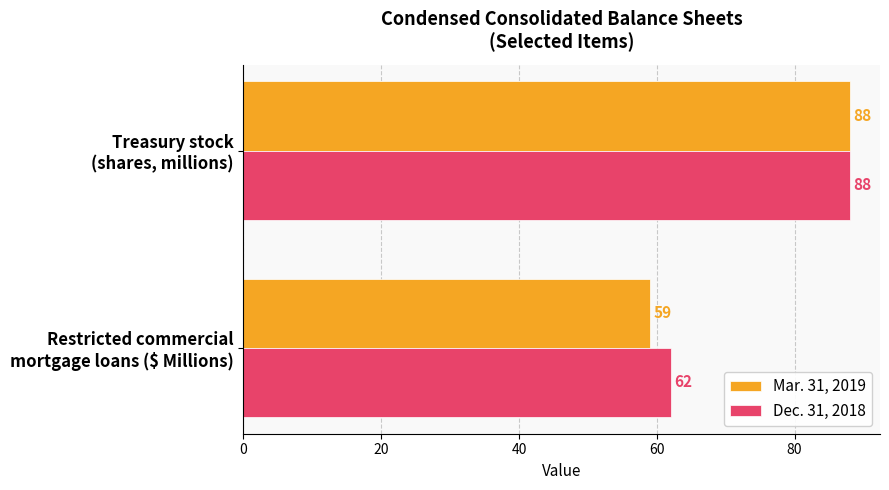

What is the maximum value shown in the chart?

88